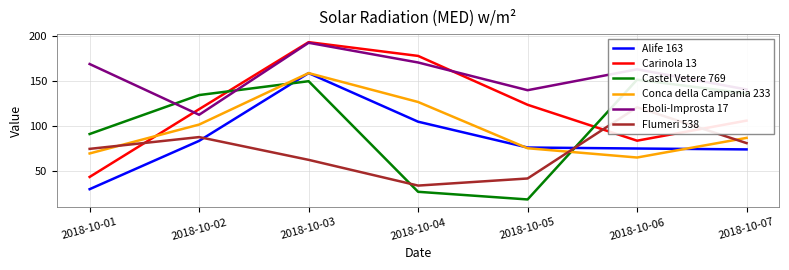

How many data points in Castel Vetere 769 are above 134?

4